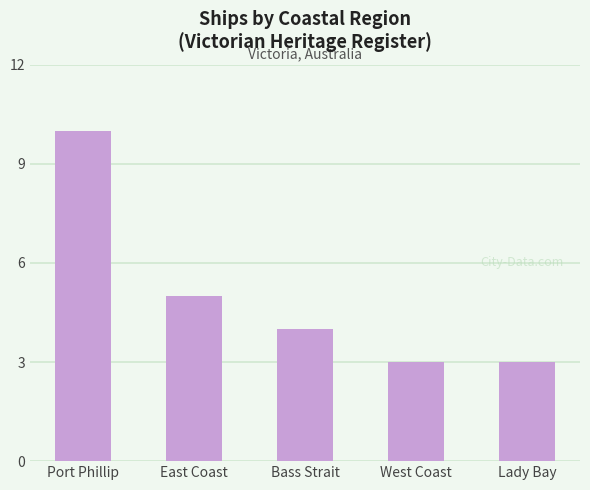

What is the value of the 1st bar from the left?

10